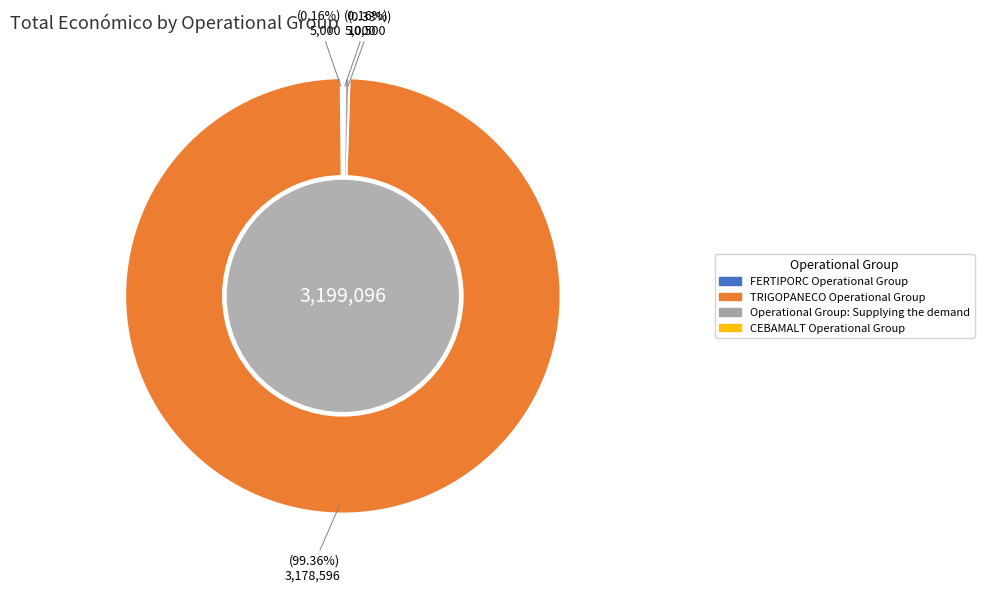

To the nearest percent, what percentage of the pie is TRIGOPANECO Operational Group?

99%